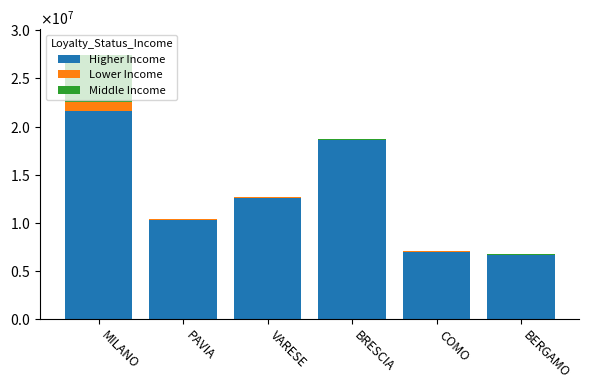

Are the bars grouped side by side (vs. stacked)?

No